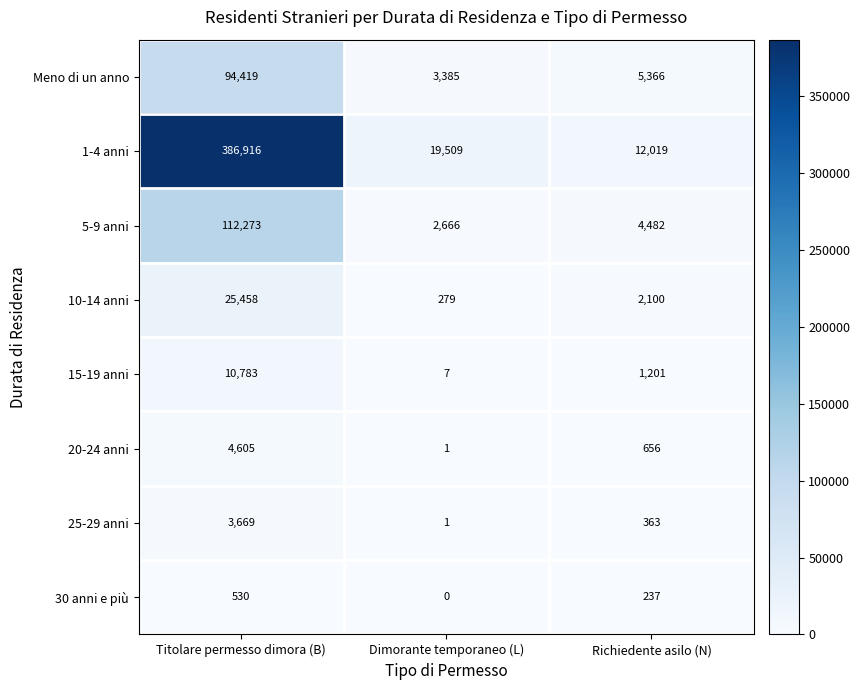

What is the spread (max minus min) of values at Titolare permesso dimora (B)?

386386